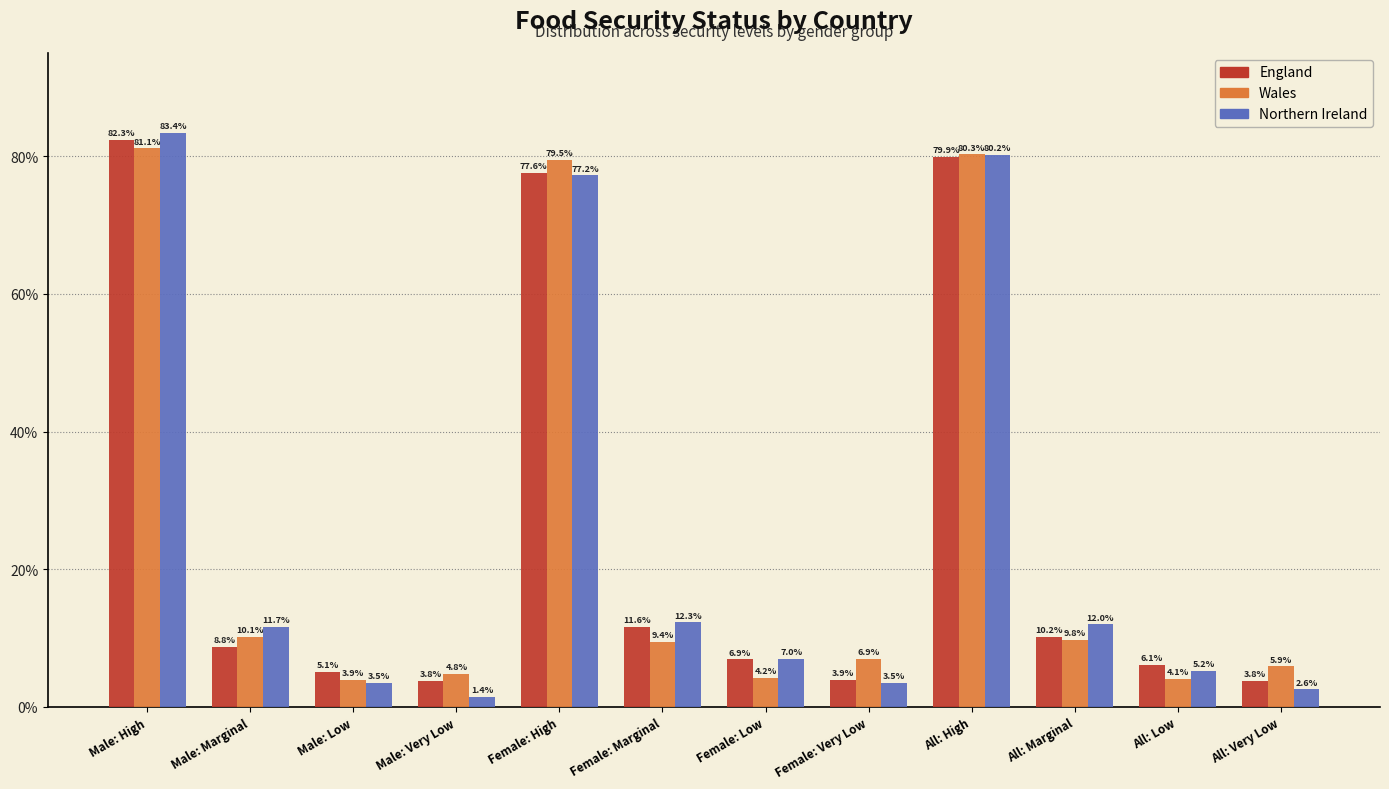

Reading right to left, transcribe all the data shown in this chart.

England: 3.8	6.1	10.2	79.9	3.9	6.9	11.6	77.6	3.8	5.1	8.8	82.3
Wales: 5.9	4.1	9.8	80.3	6.9	4.2	9.4	79.5	4.8	3.9	10.1	81.1
Northern Ireland: 2.6	5.2	12.0	80.2	3.5	7.0	12.3	77.2	1.4	3.5	11.7	83.4